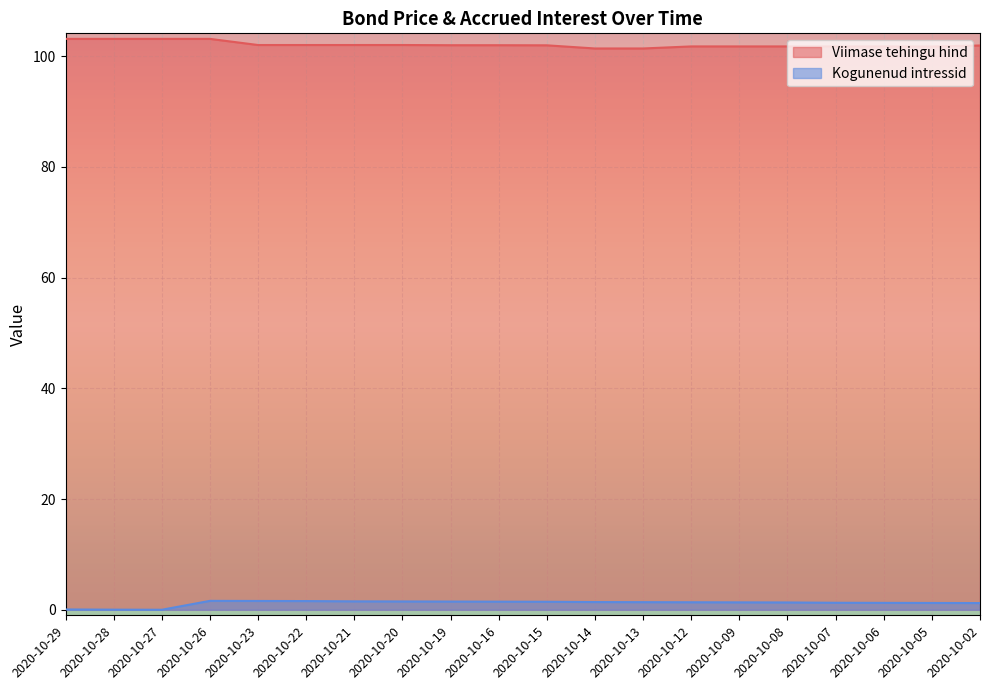

True or false: Viimase tehingu hind and Kogunenud intressid cross at least once.

False